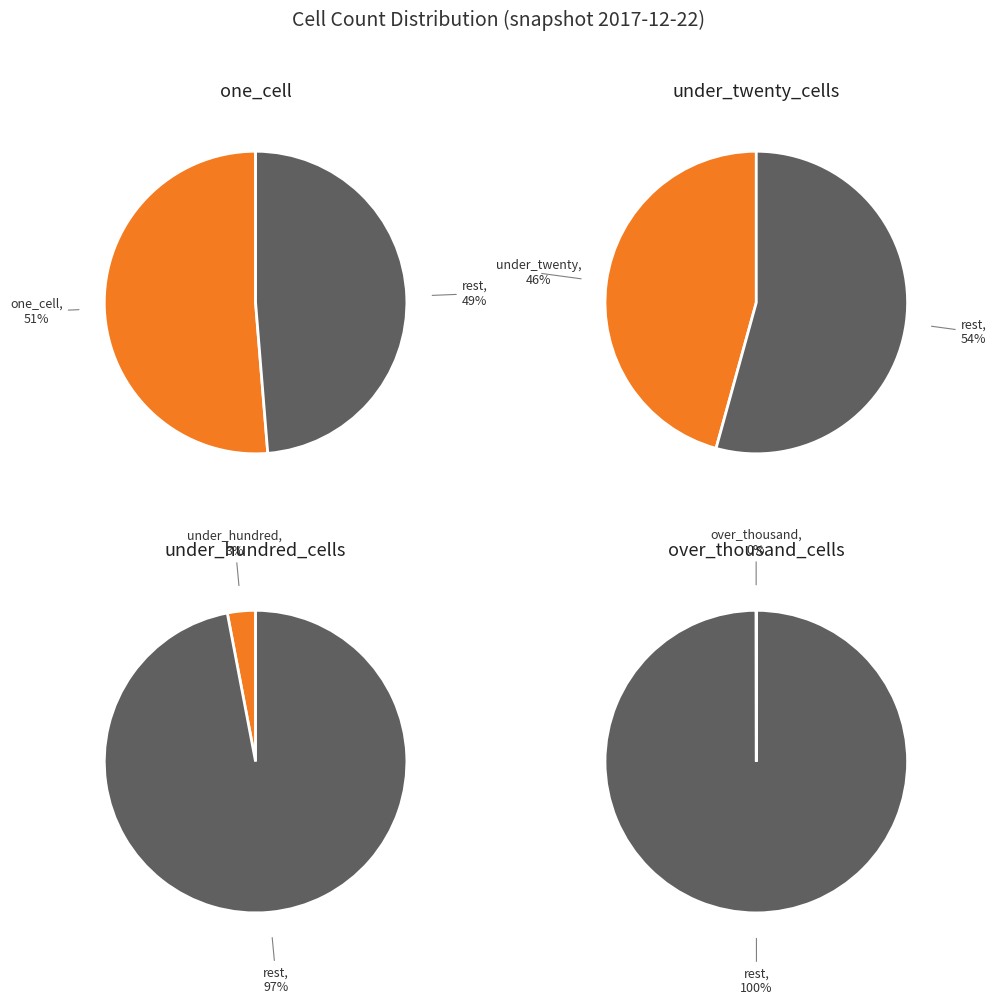

What portion of the pie excludes one_cell?

49.4%